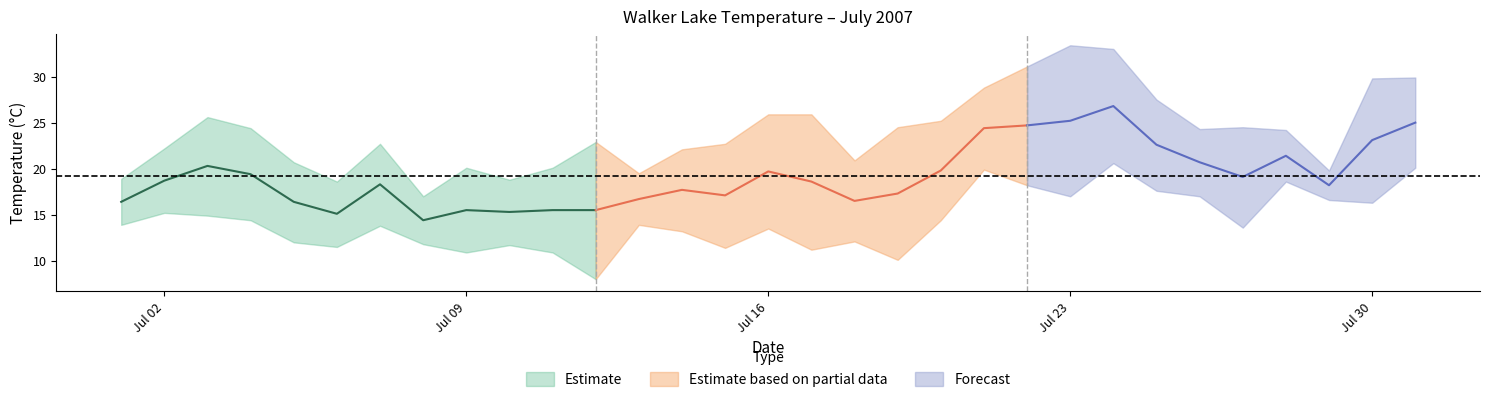

How many interior local valleys does the Max Temp (C) series have?

7